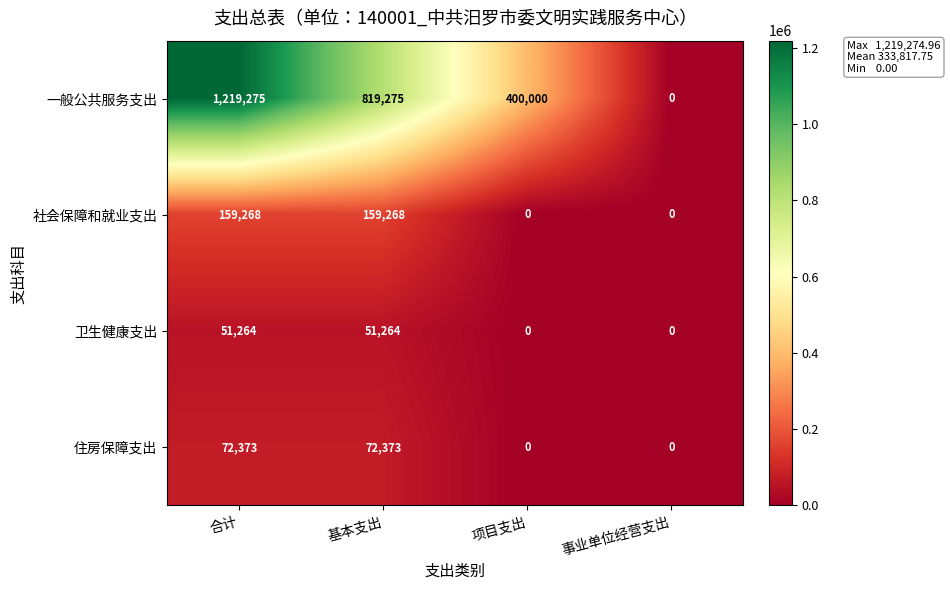

Between 合计 and 基本支出, which series saw the biggest shift?

一般公共服务支出